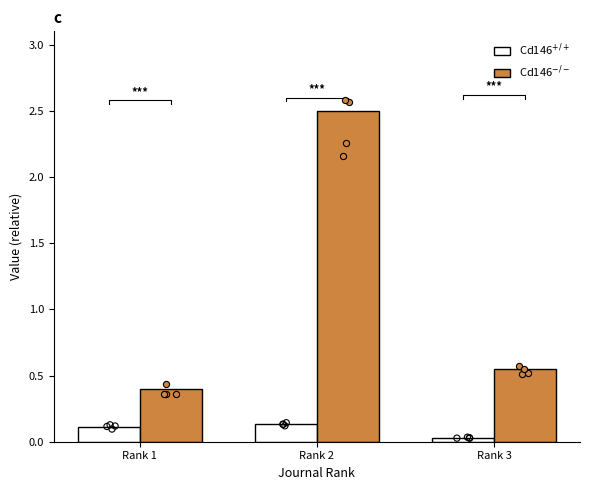

Which series contains the lowest Y value?

Cd146$^{+/+}$